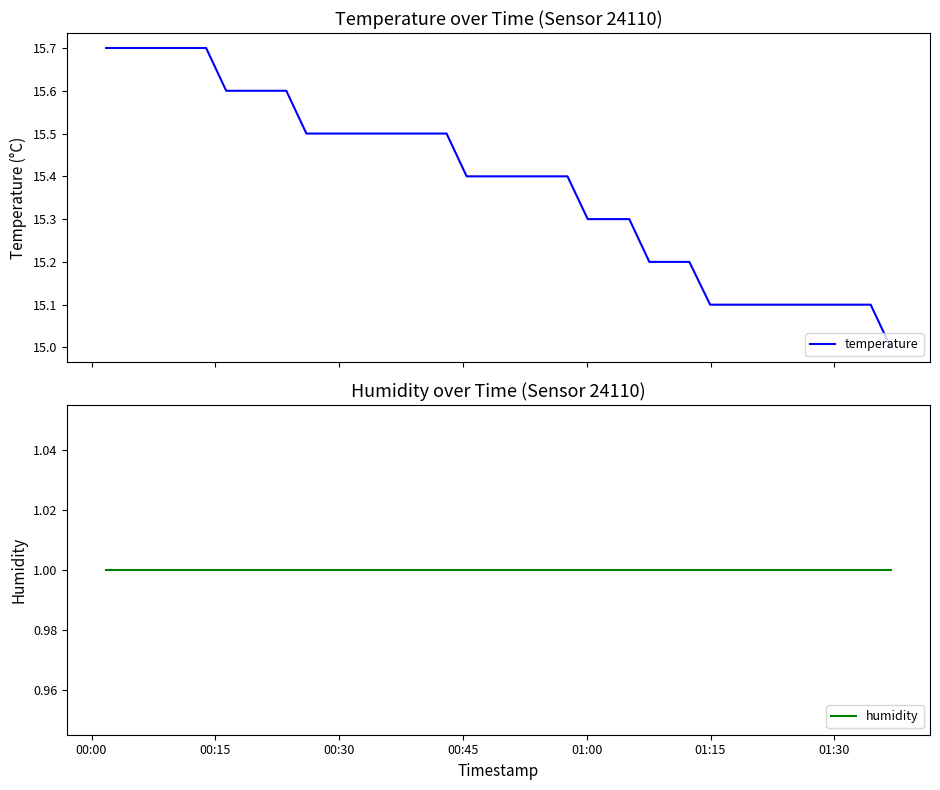

What is the maximum value shown in the chart?

15.7